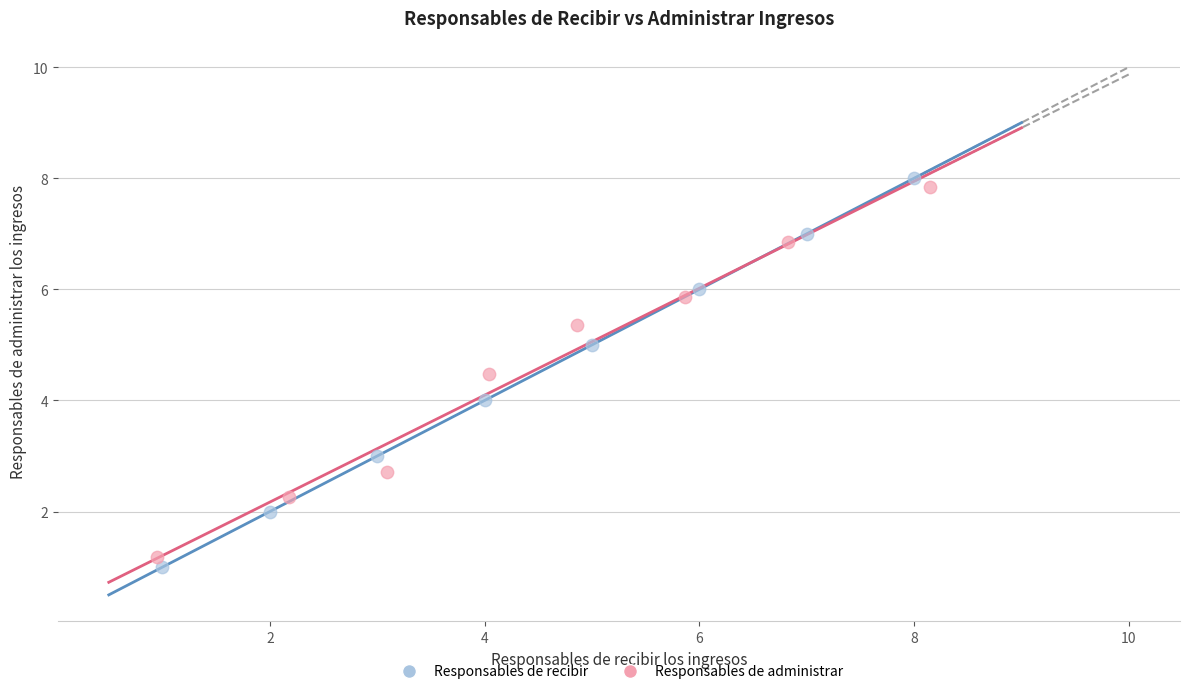

Which series has the largest Y range (max minus min)?

Responsables de recibir